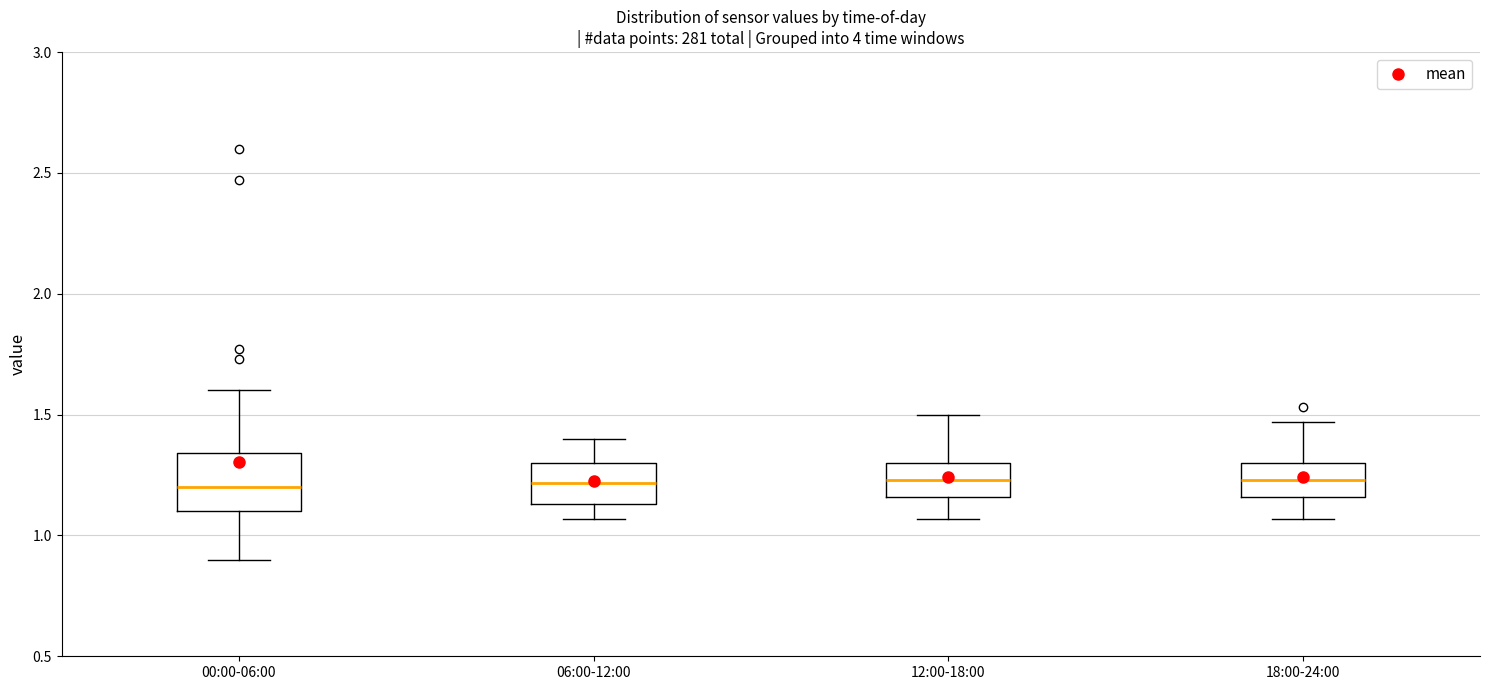

Where does the upper whisker of the box for 06:00-12:00 end on the y-axis? The values are not printed on the chart, so give them approximately, as read against the axis.

1.40